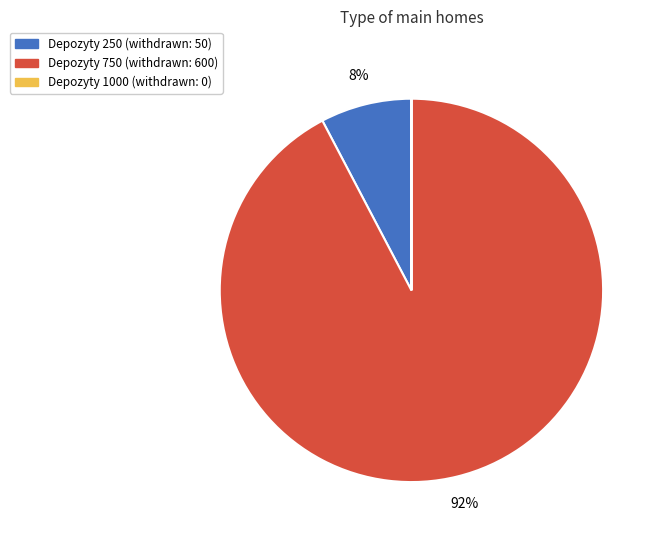

To the nearest percent, what is the average slice percentage?

33%